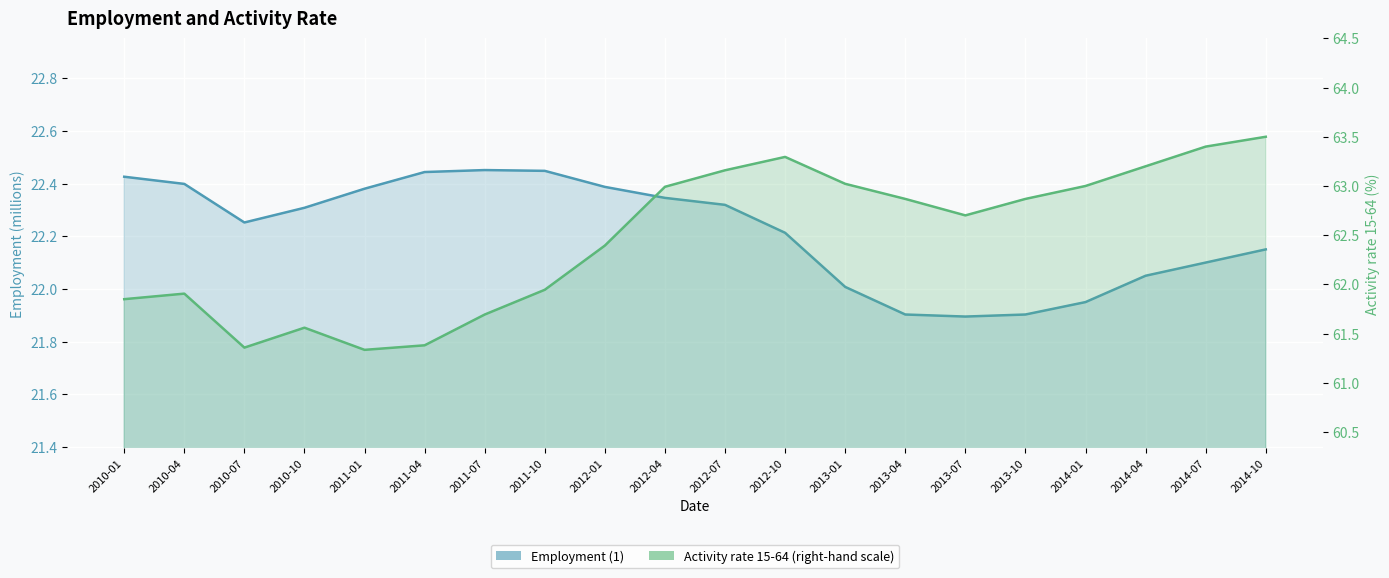

The Activity rate 15-64 (right-hand scale) line series shows 61.4 at 2010-07. True or false?

True